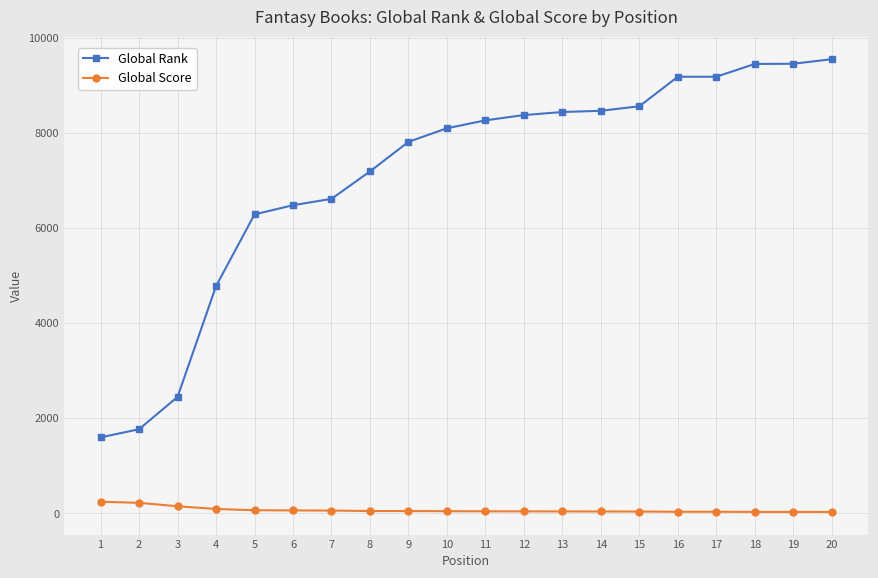

Rank the series at 9 from lowest to highest value.

Global Score, Global Rank